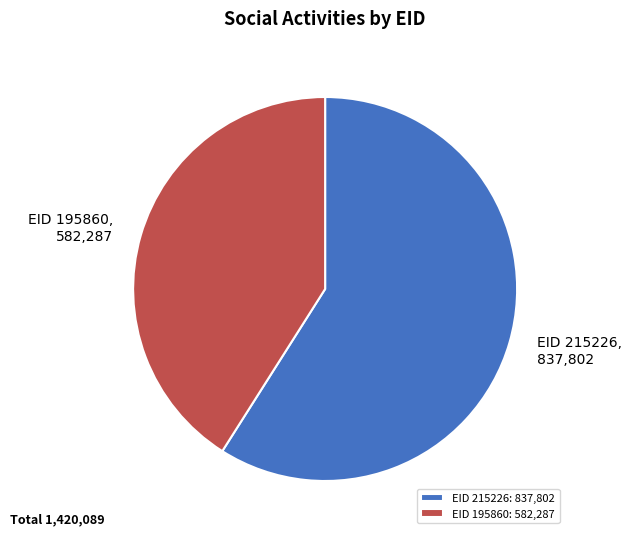

What is the ratio of the value at EID 195860 to the value at EID 215226?

0.7